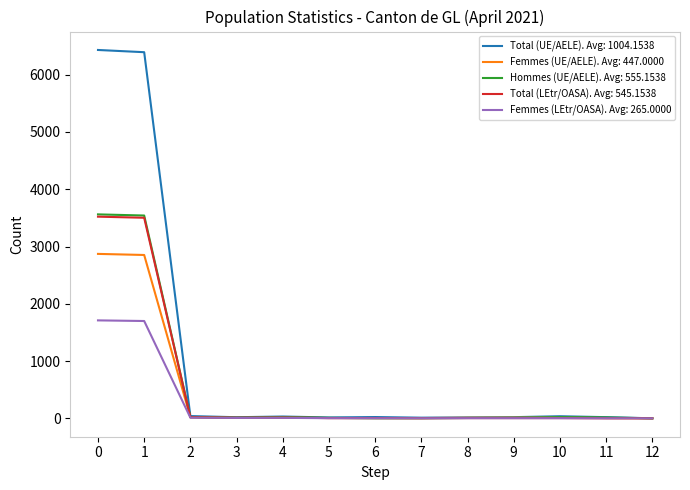

Which series has the largest range (max minus min)?

Total (UE/AELE). Avg: 1004.1538